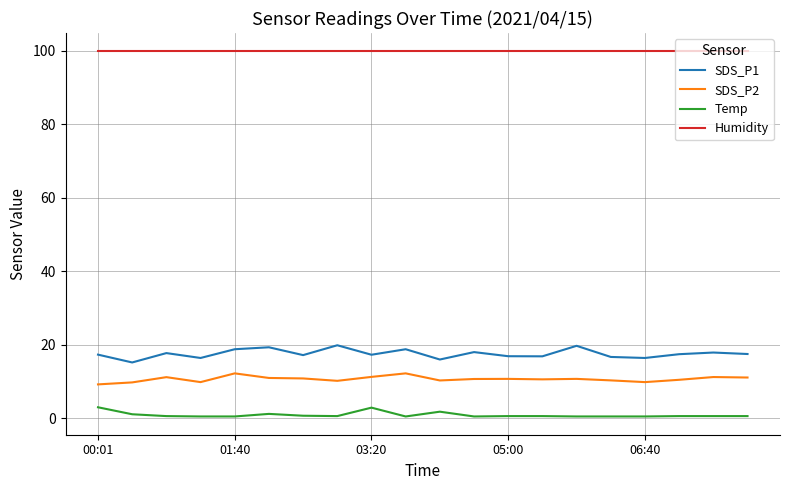

True or false: SDS_P2 and Humidity cross at least once.

False